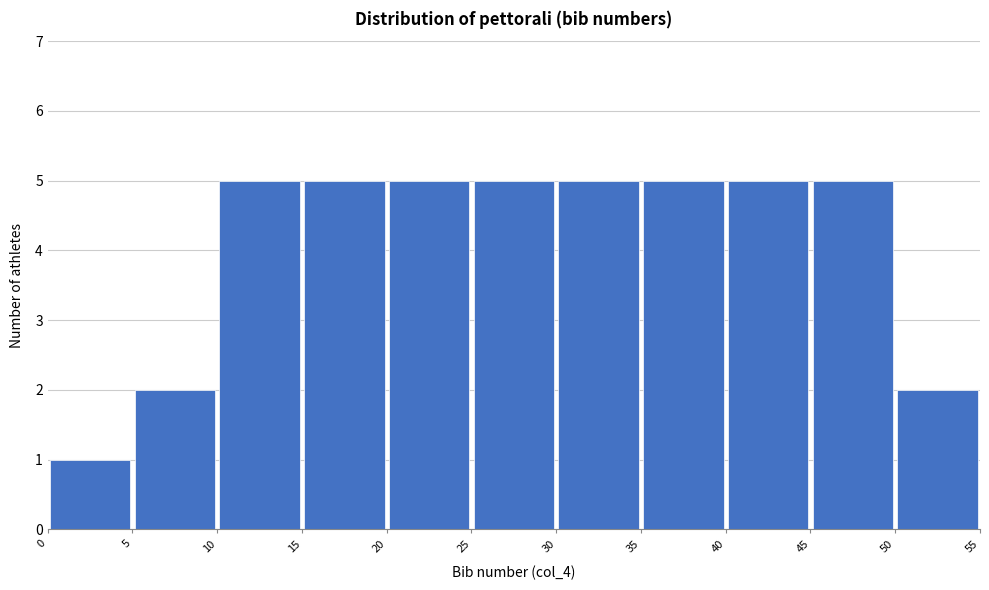

Reading left to right, transcribe this chart: for each bar, give the range it covers on the x-axis and its height. The values are not printed on the chart, so give them approximately, as read against the axis.

0 to 5: 1
5 to 10: 2
10 to 15: 5
15 to 20: 5
20 to 25: 5
25 to 30: 5
30 to 35: 5
35 to 40: 5
40 to 45: 5
45 to 50: 5
50 to 55: 2